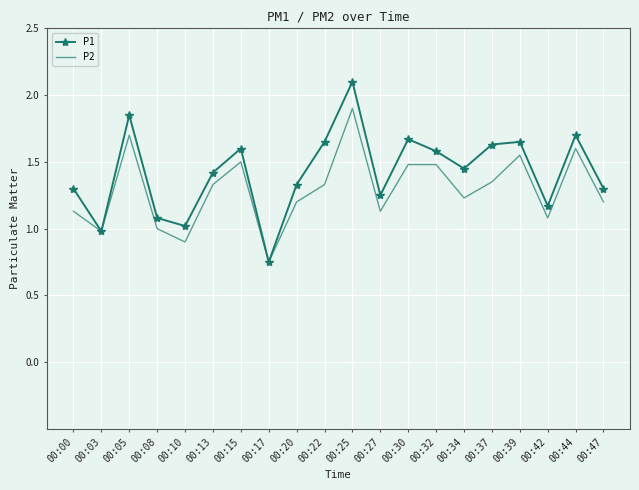

Between 00:37 and 00:39, which series saw the biggest shift?

P2